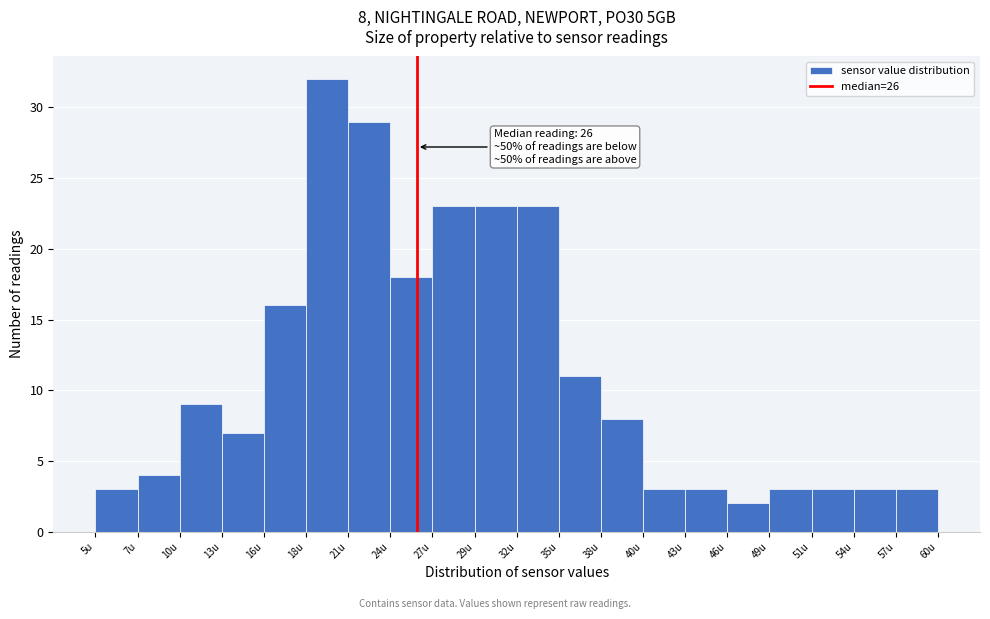

Reading right to left, list all the values displayed in this chart.

57u=3	54u=3	51u=3	49u=3	46u=2	43u=3	40u=3	38u=8	35u=11	32u=23	29u=23	27u=23	24u=18	21u=29	18u=32	16u=16	13u=7	10u=9	7u=4	5u=3